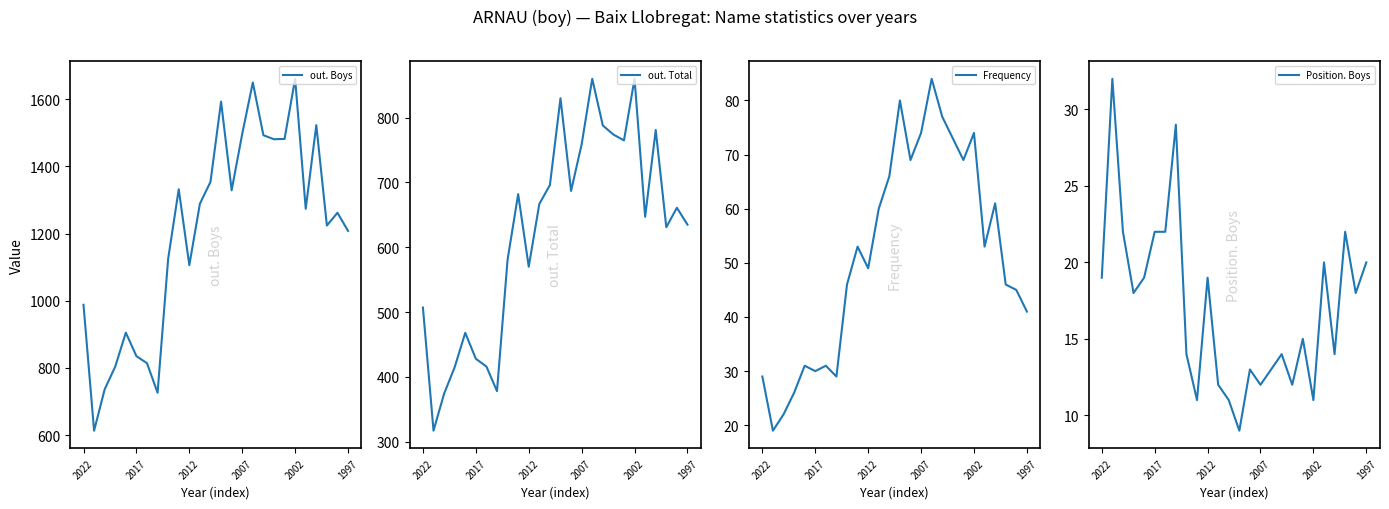

True or false: out. Boys has a value of 2353 at 13.

False